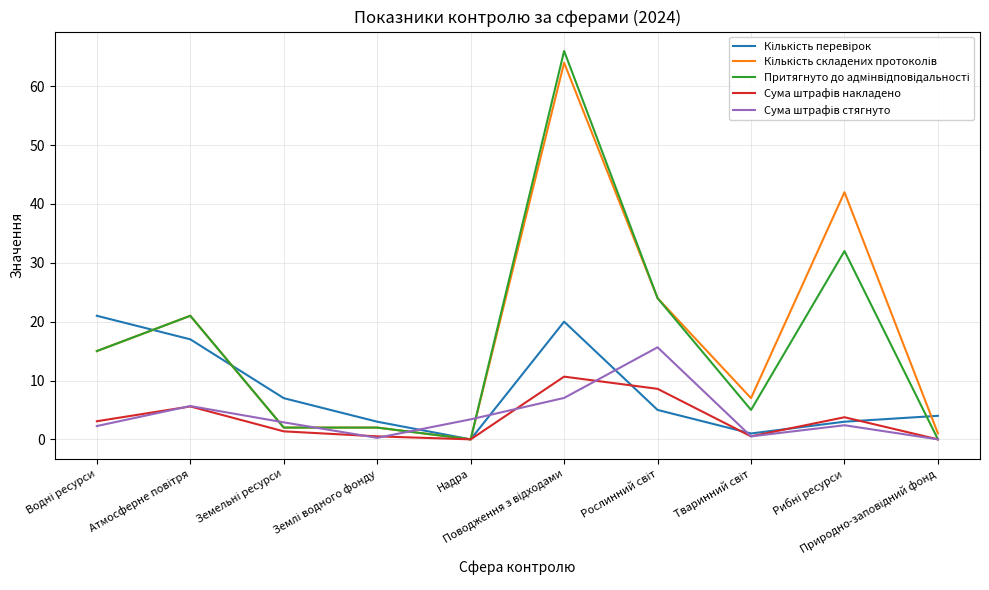

What is the greatest value displayed?

66.0